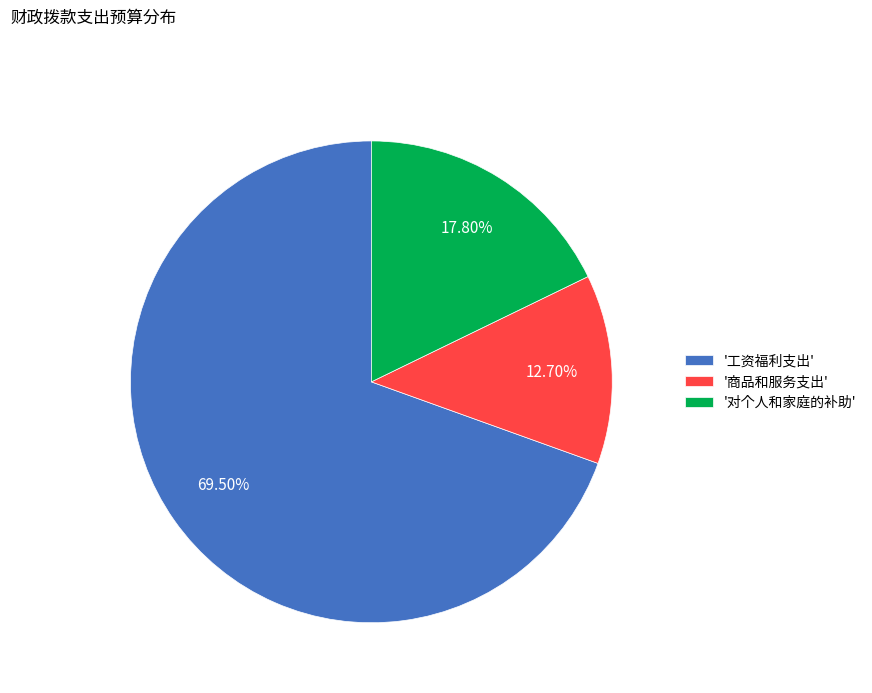

Is there any slice that represents more than half of the pie?

Yes